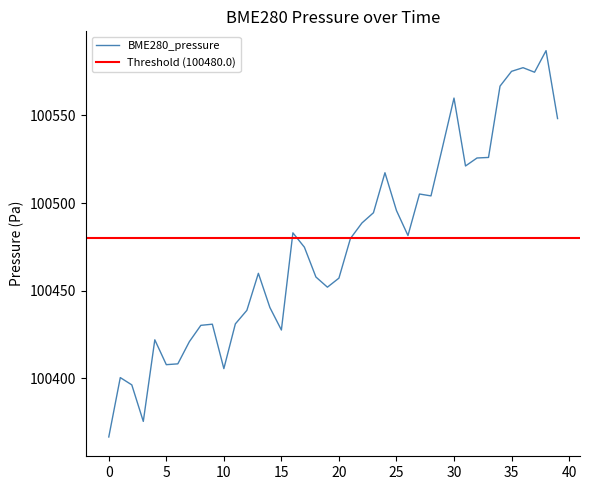

Is it true that the value at 13 is 161755.3?

False